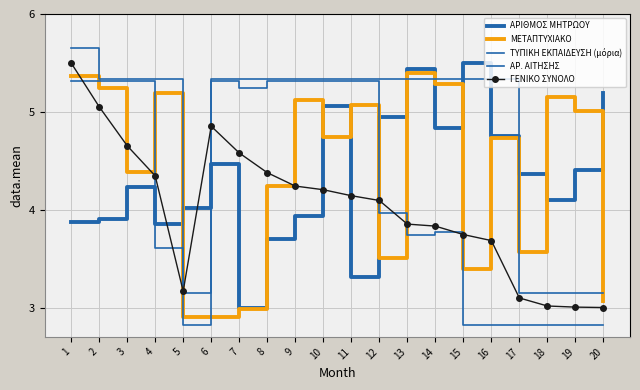

What is the lowest value of the ΓΕΝΙΚΟ ΣΥΝΟΛΟ series?

3.0